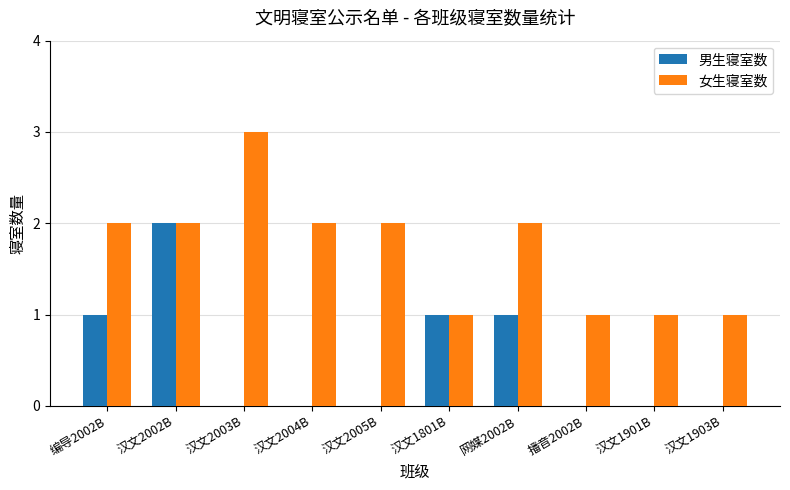

What is the sum of the 女生寝室数 values at 汉文2004B and 播音2002B?

3